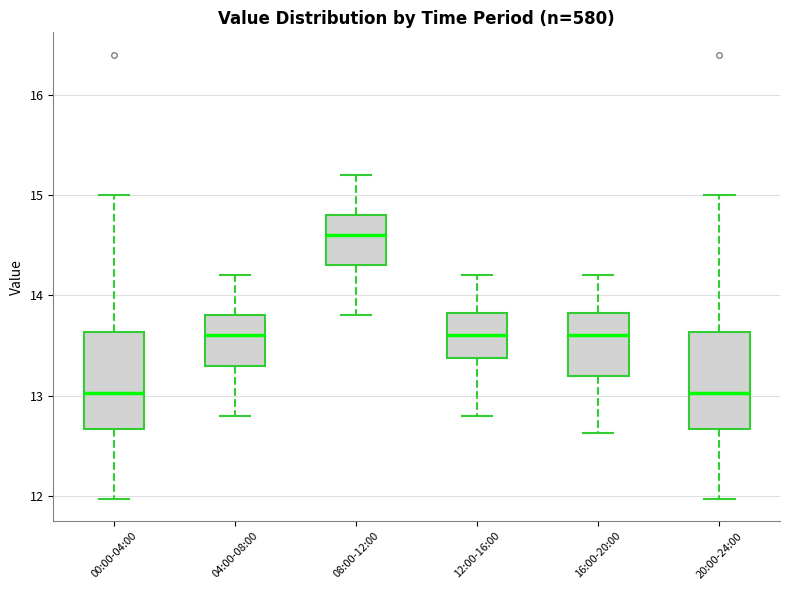

Which box has the highest median line?

08:00-12:00